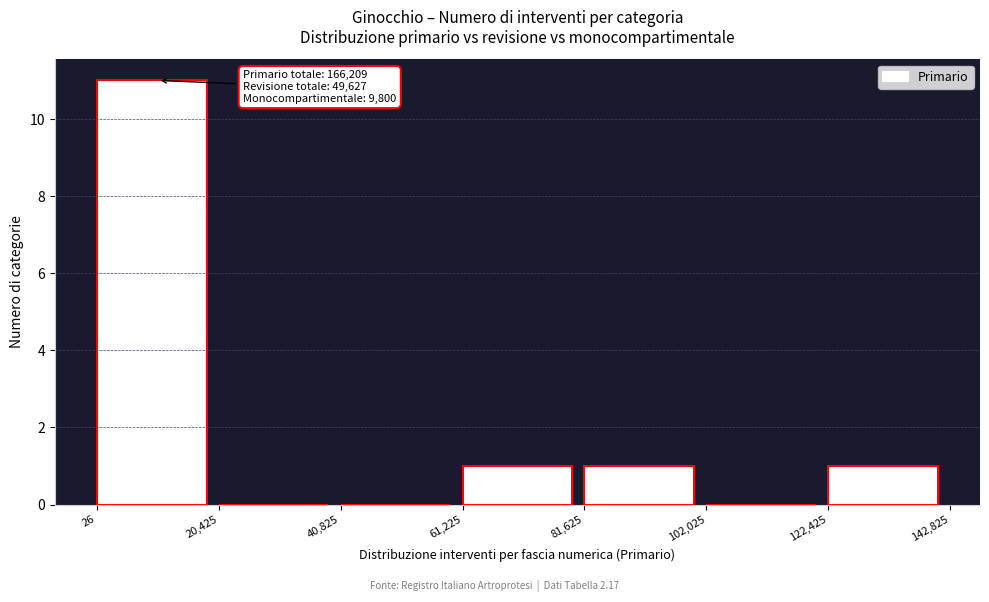

Over which range of the x-axis is the bar tallest?

26 to 20,425